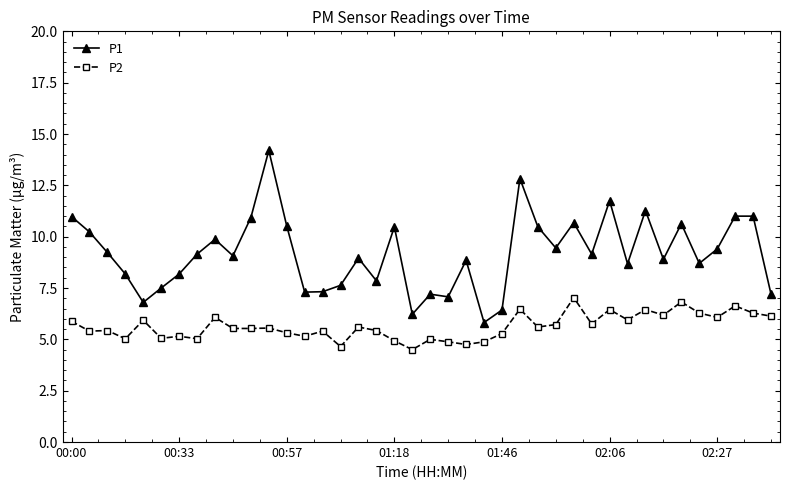

True or false: P1 and P2 intersect in this chart.

False